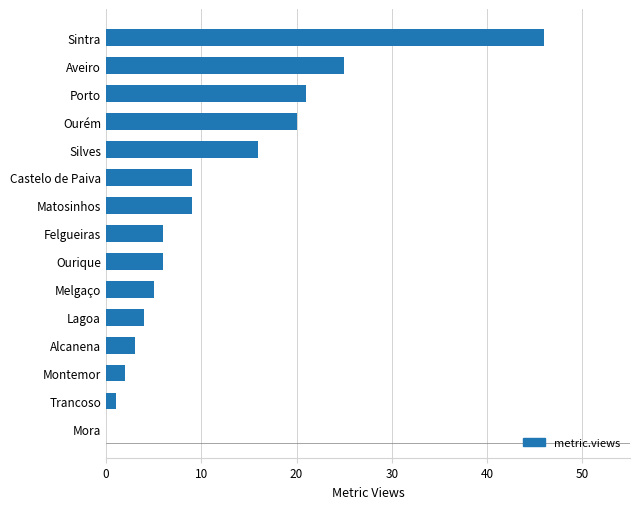

What is the sum of all values?

173